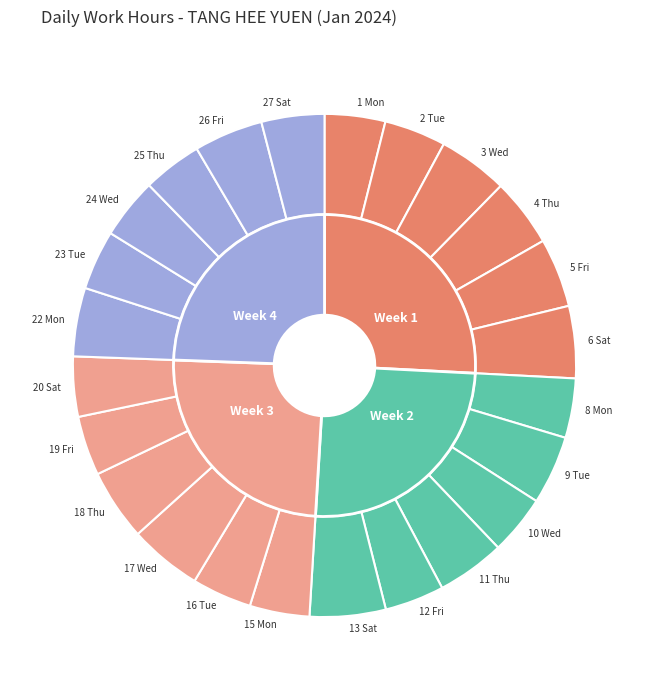

What percentage is NOT represented by 6 Sat?

95.4%